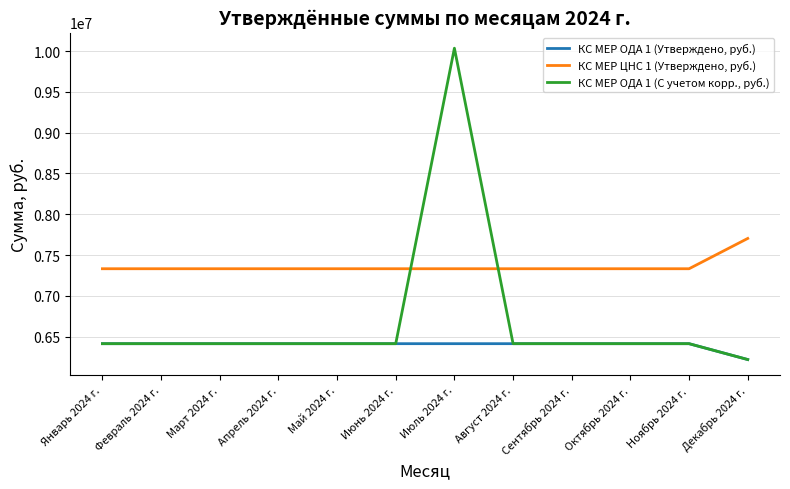

True or false: КС МЕР ЦНС 1 (Утверждено, руб.) has a value of 2011486.2 at Июнь 2024 г..

False